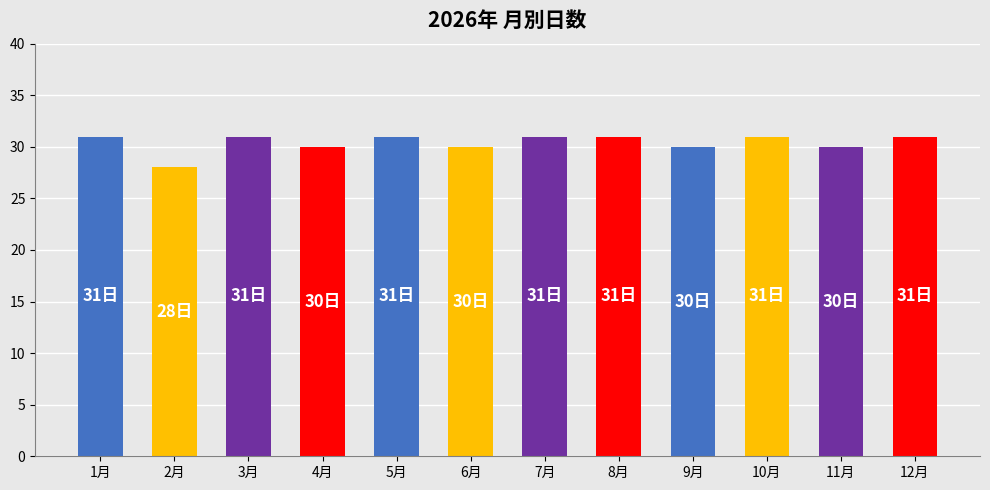

What is the approximate value at 11月?

30